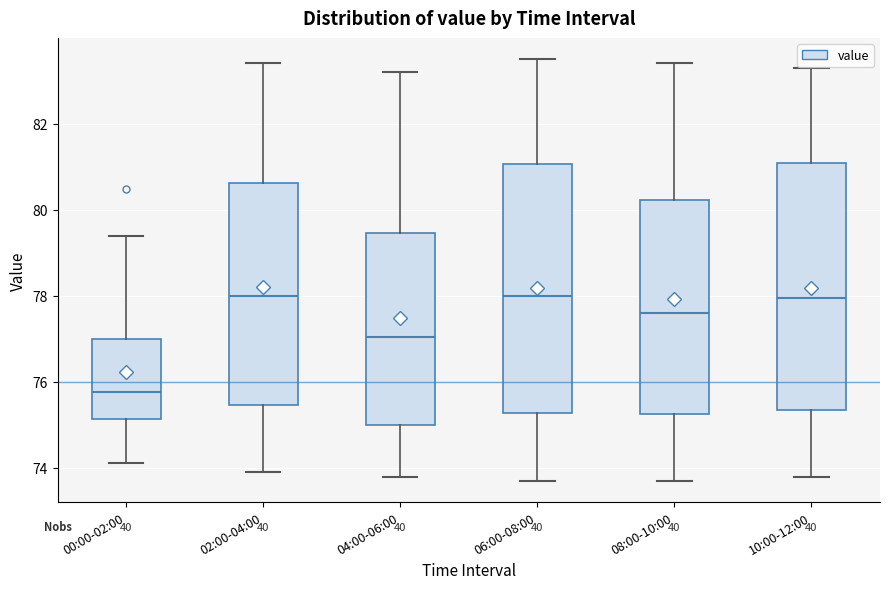

Where does the upper whisker of the box for 08:00-10:00 end on the y-axis? The values are not printed on the chart, so give them approximately, as read against the axis.

83.4